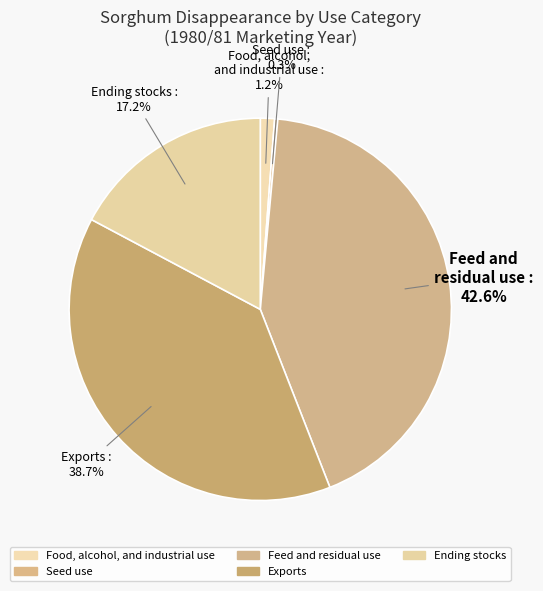

To the nearest percent, what is the combined percentage of Exports and Feed and residual use?

81%